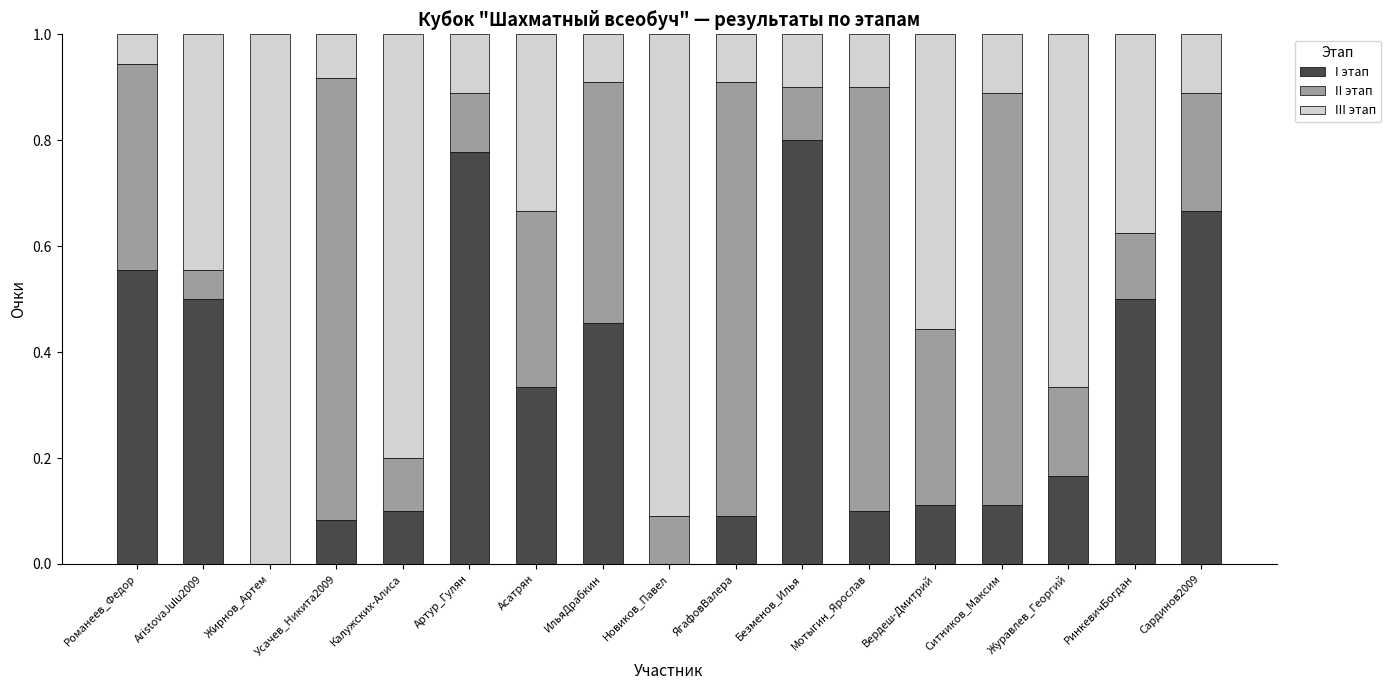

What is the total value across all series at Романеев_Федор?

1.0